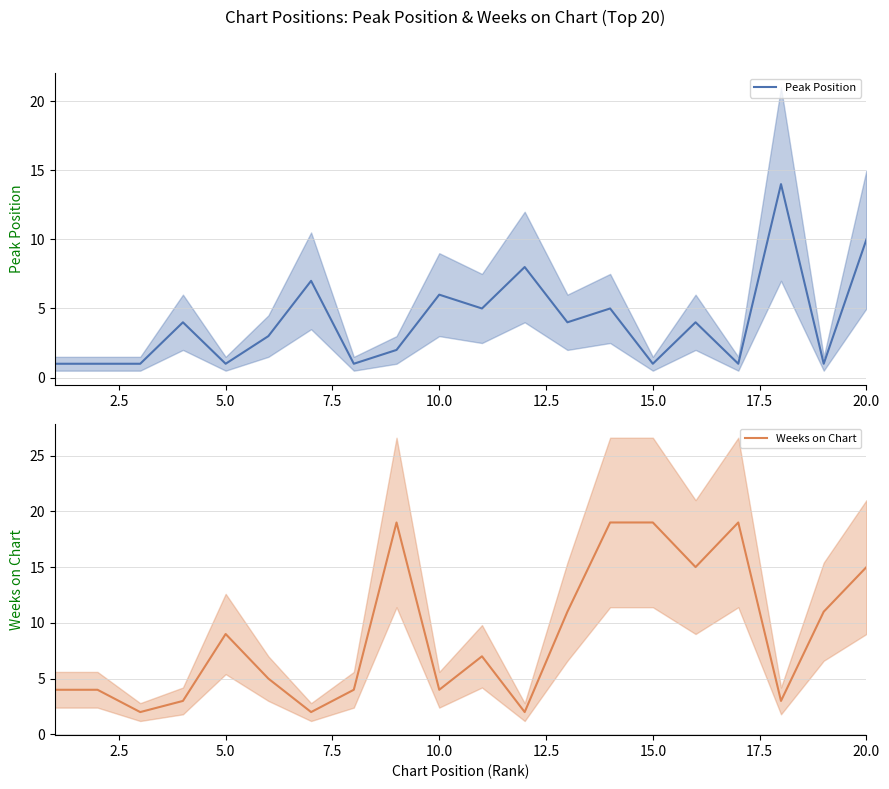

In Peak Position, how many points are lower than both neighbors (excluding endpoints)?

7